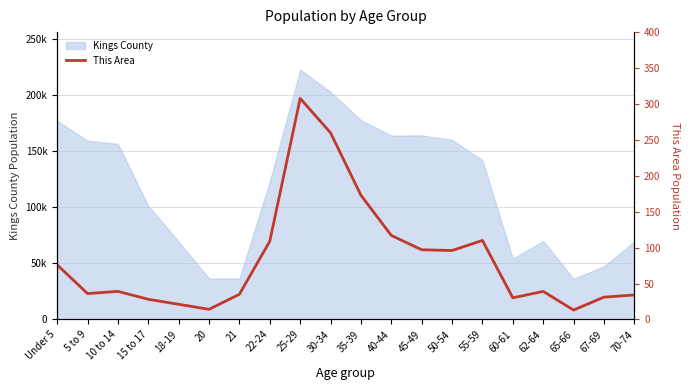

True or false: the data has more than 2 interior local peaks.

True